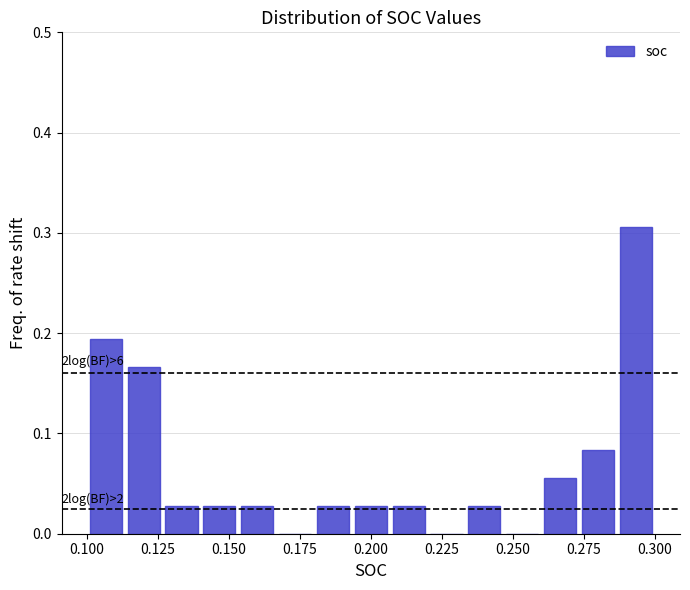

Around what value on the x-axis is the tallest bar? Give the approximate position of its centre, as read against the axis.

0.295